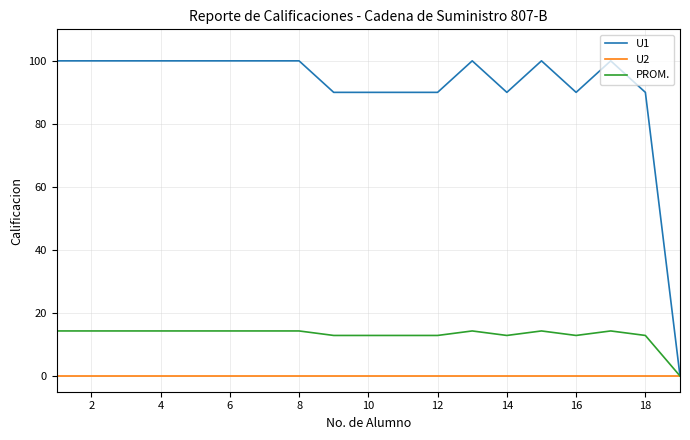

Which series has the largest total across all categories?

U1